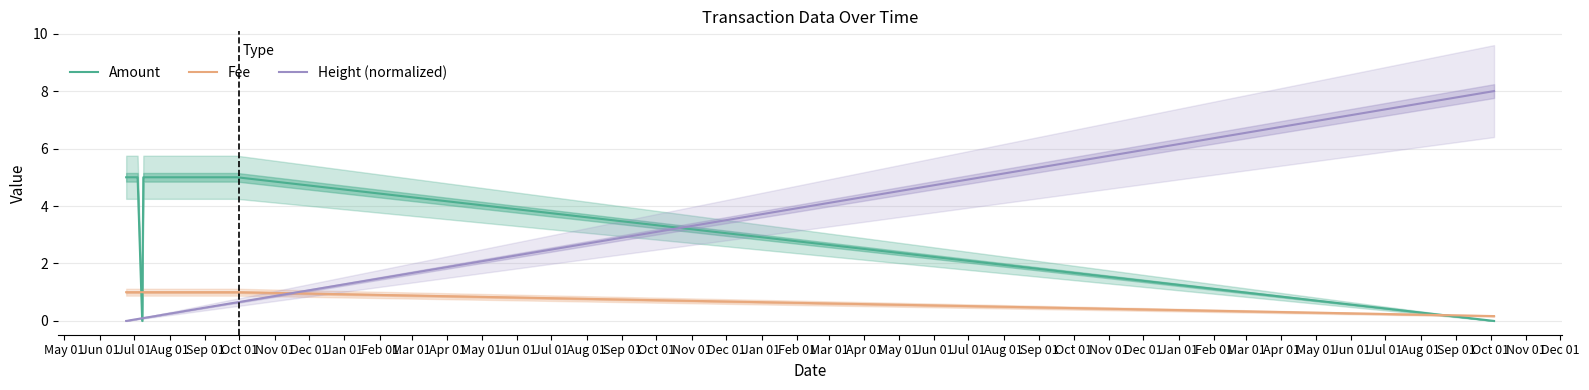

True or false: Amount has a value of 6.6 at Dec 01.

False